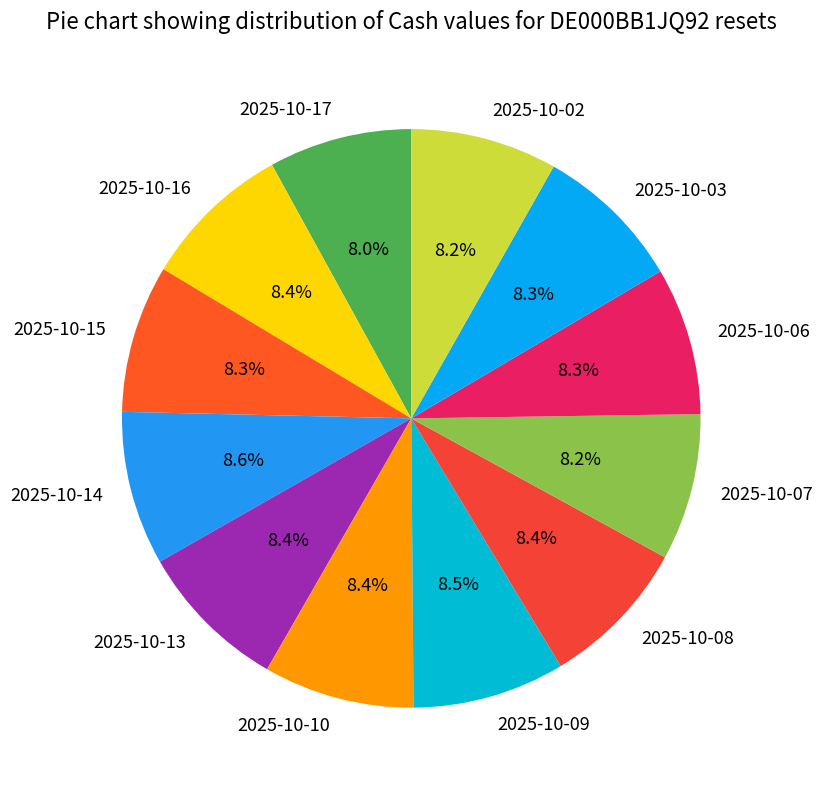

Is it true that 2025-10-08 is 1% of the pie?

False